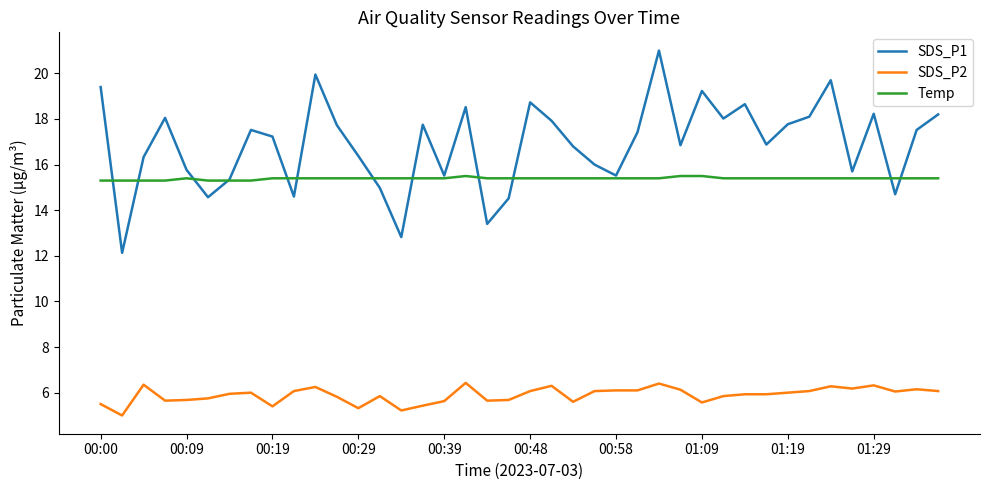

Which series has the largest range (max minus min)?

SDS_P1